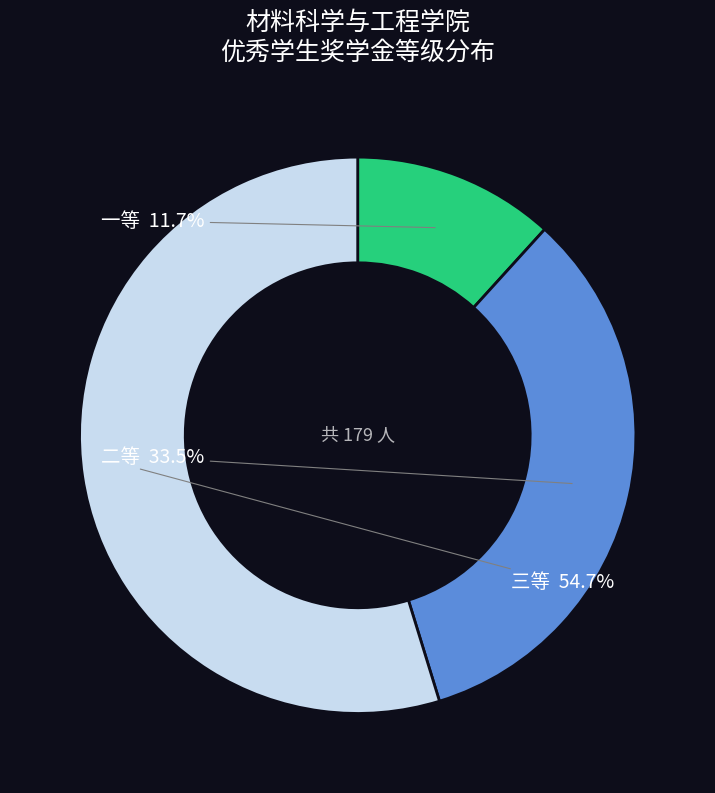

Approximately how many times larger is the value at 三等 compared to 一等?

4.7